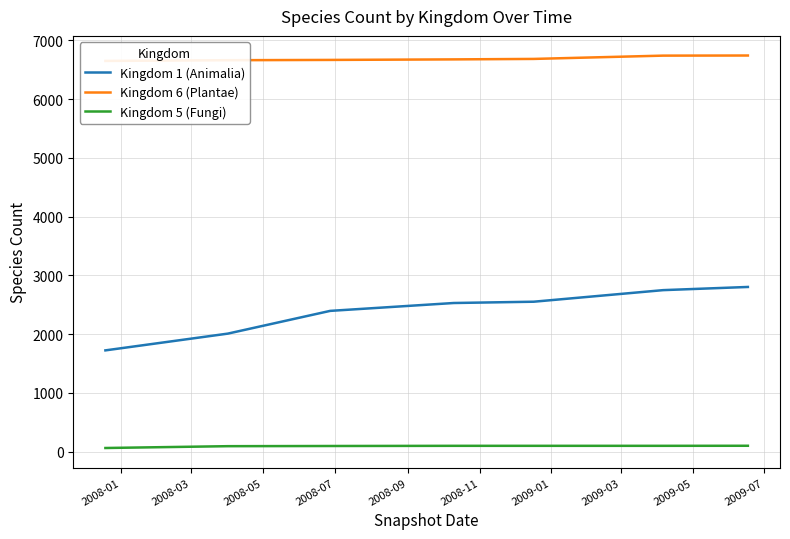

True or false: Kingdom 5 (Fungi) and Kingdom 1 (Animalia) intersect in this chart.

False